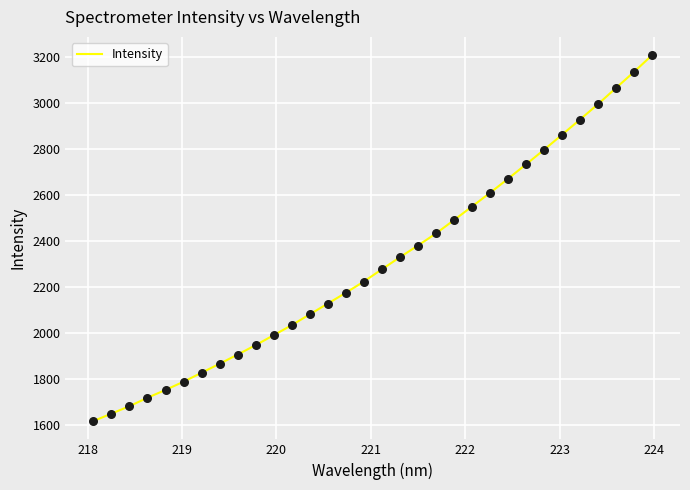

What is the minimum value shown in the chart?

1619.1